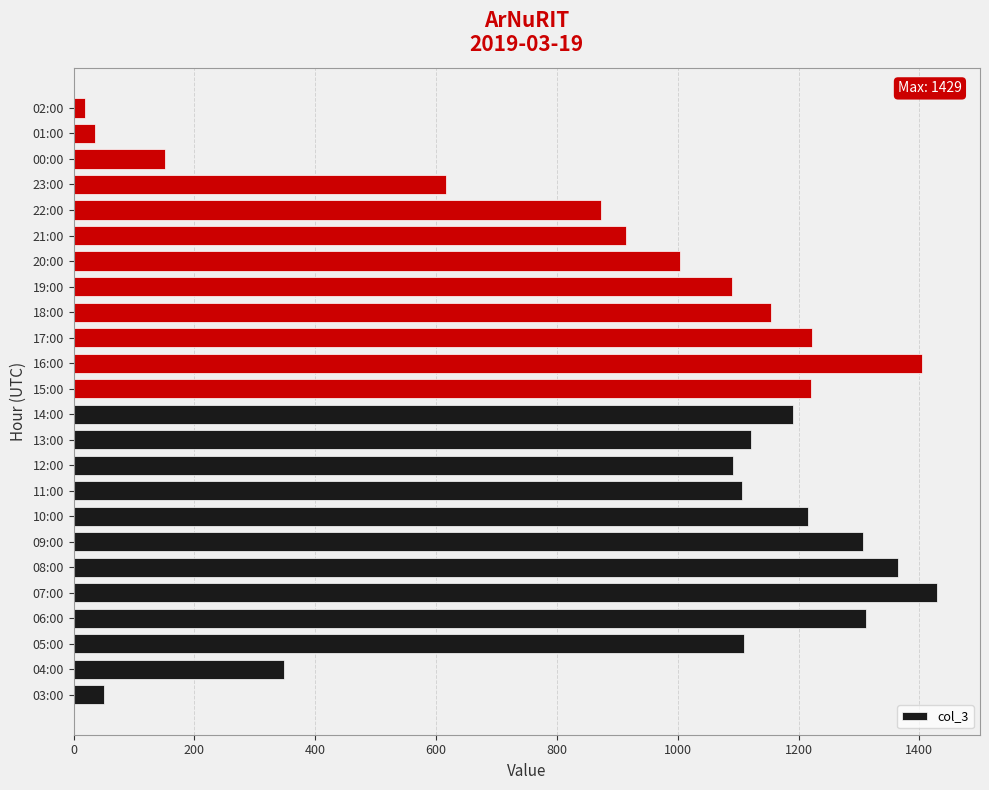

What is the greatest value displayed?

1429